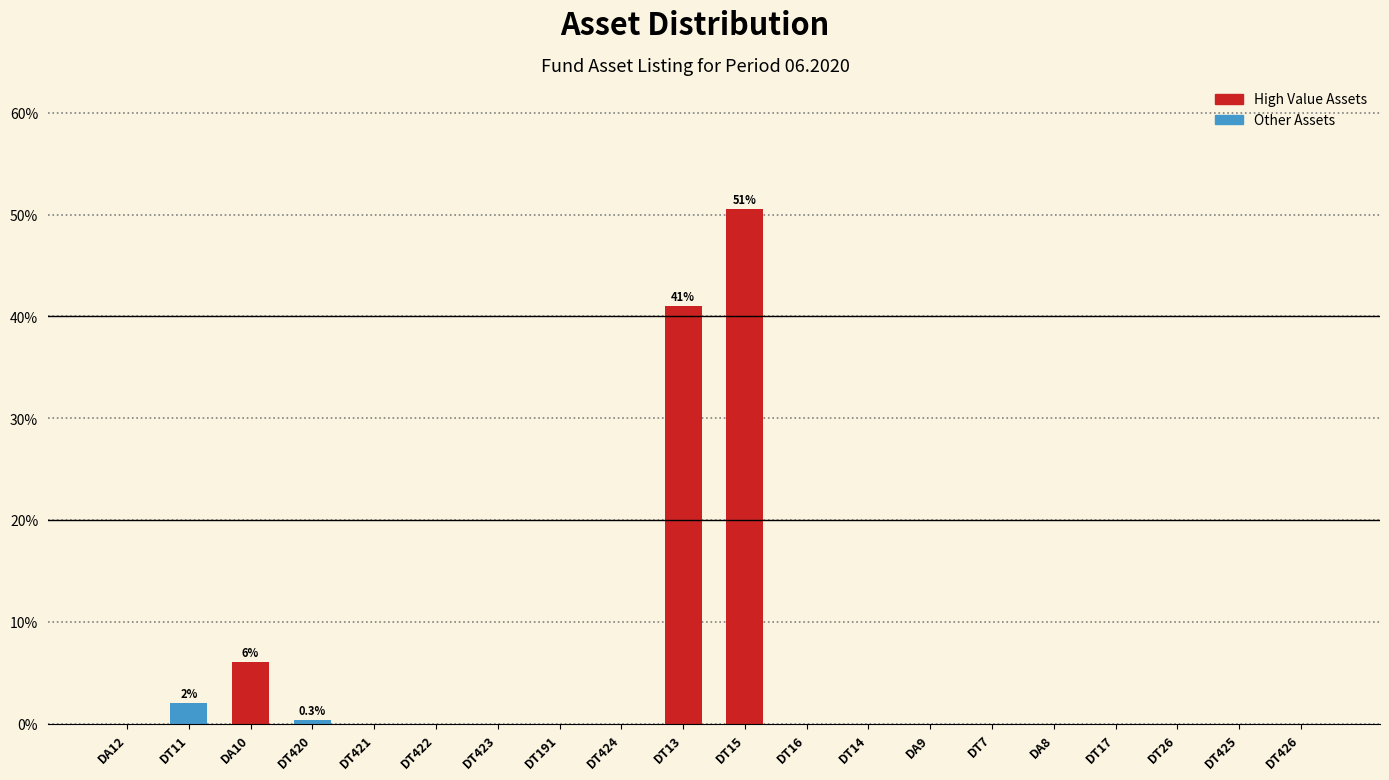

Reading right to left, what are all the values shown in this chart?

DT426=0.0	DT425=0.0	DT26=0.0	DT17=0.0	DA8=0.0	DT7=0.0	DA9=0.0	DT14=0.0	DT16=0.0	DT15=50.6	DT13=41.0	DT424=0.0	DT191=0.0	DT423=0.0	DT422=0.0	DT421=0.0	DT420=0.3	DA10=6.0	DT11=2.0	DA12=0.0